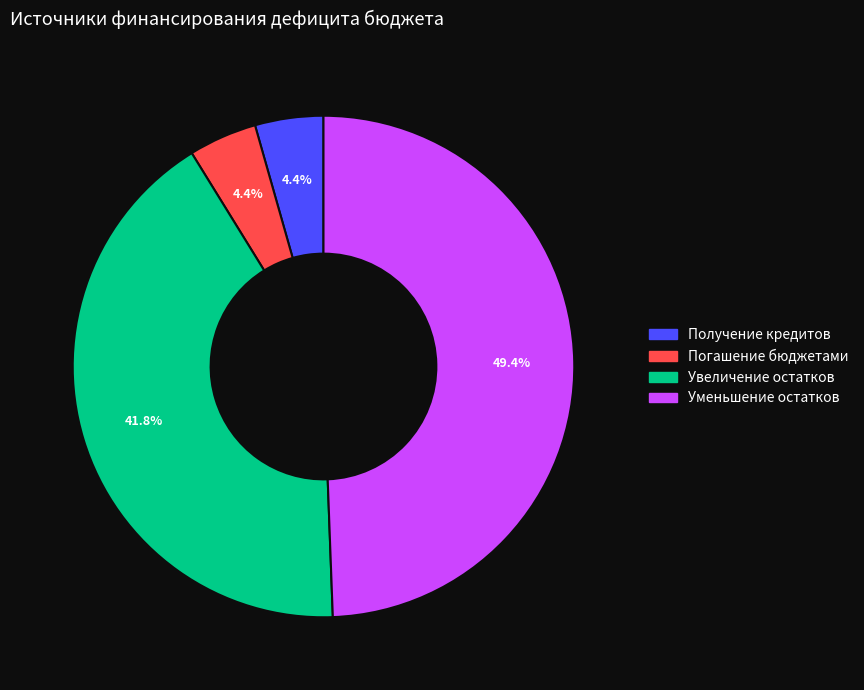

How many segments does this pie chart have?

4